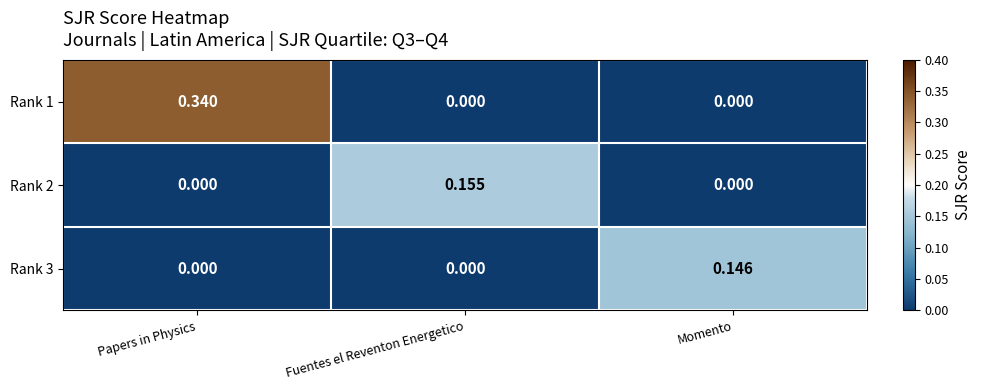

At which category is the sum across all series the highest?

Papers in Physics